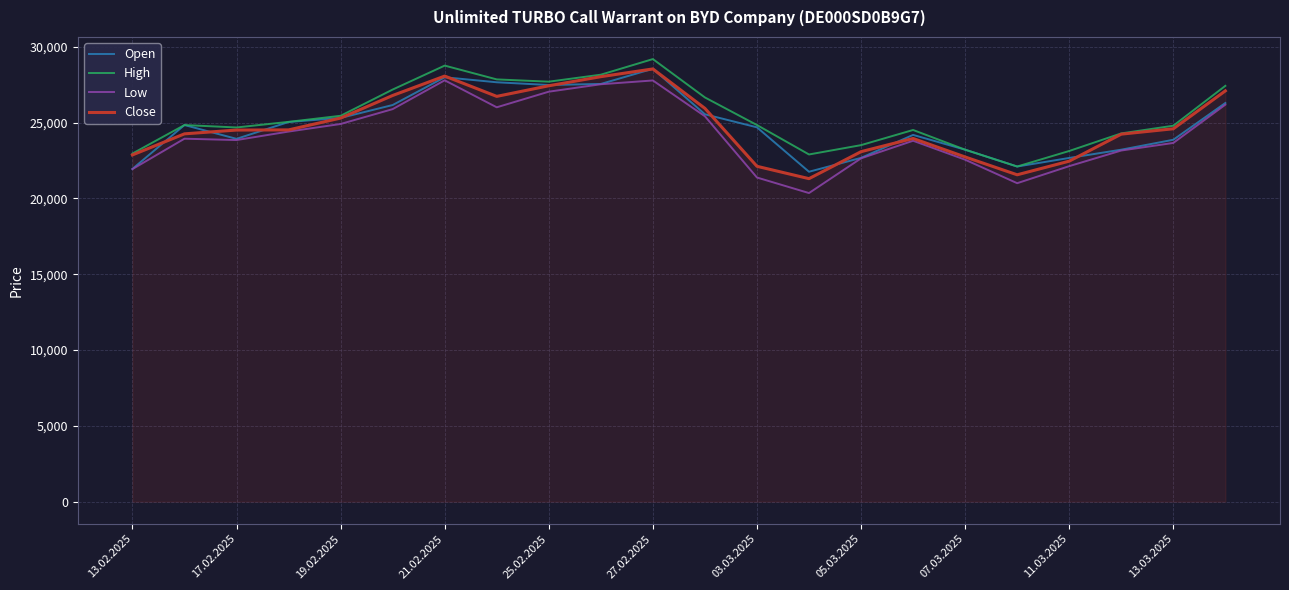

What is the greatest value displayed?

29185